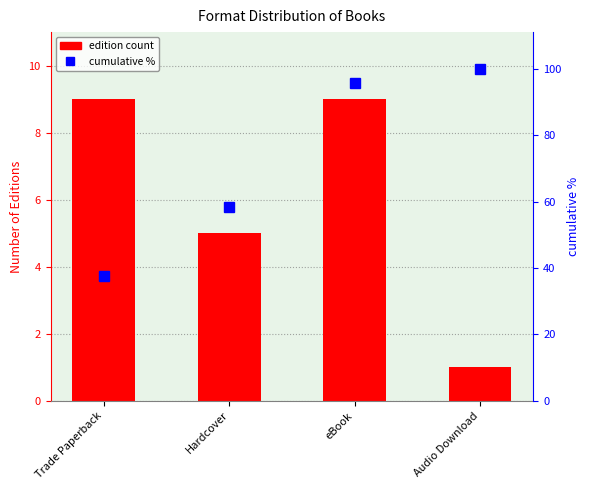

Which category has the highest value in the cumulative % series?

Audio Download